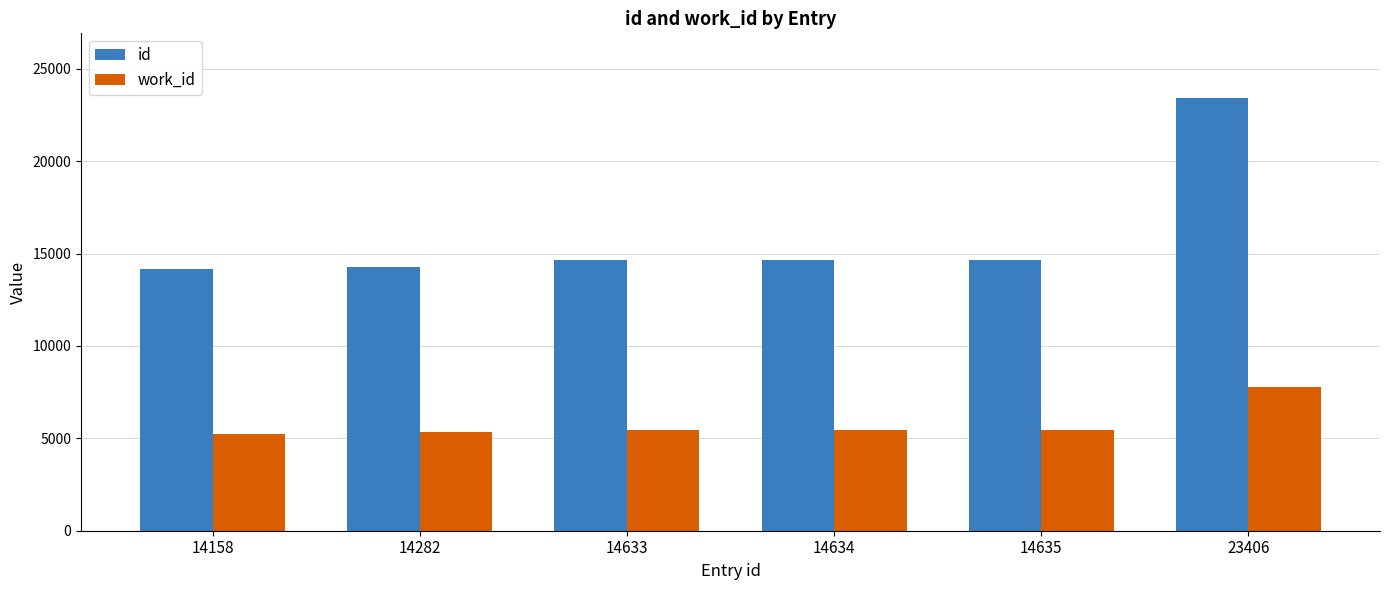

What is the smallest value displayed?

5257